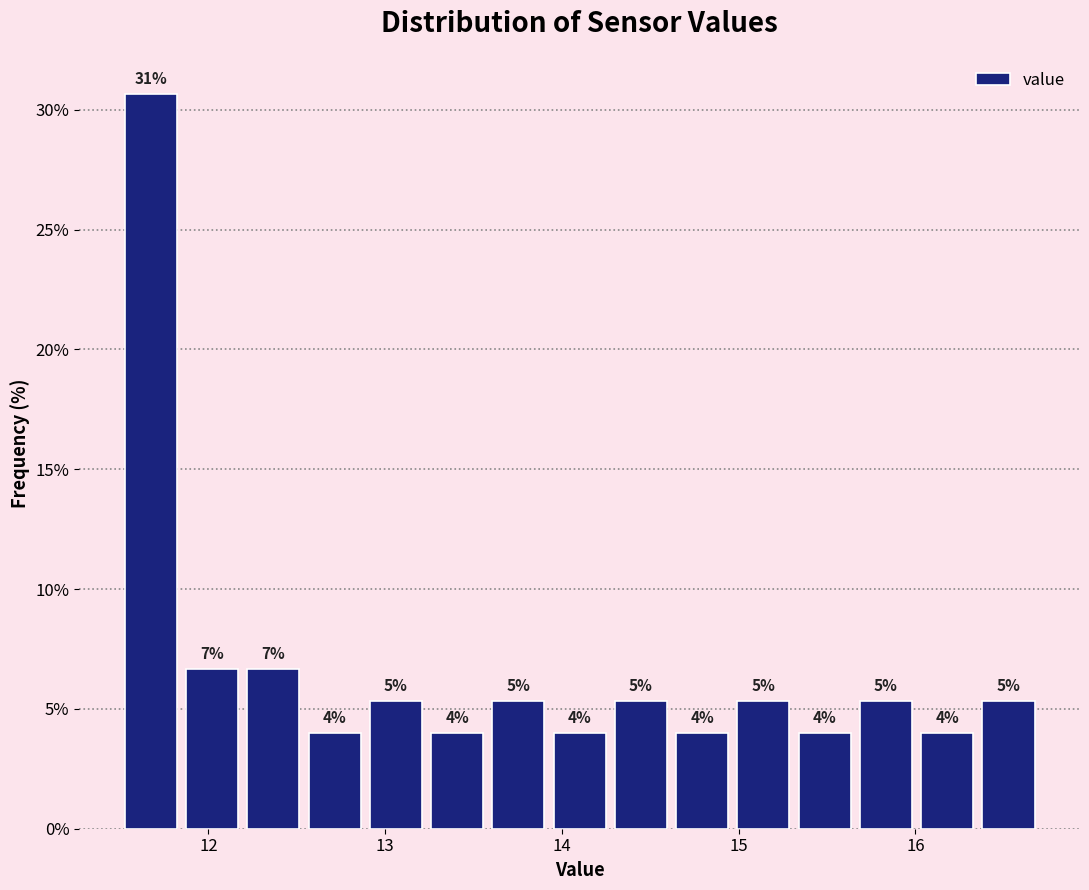

Around what value on the x-axis is the tallest bar? Give the approximate position of its centre, as read against the axis.

11.7